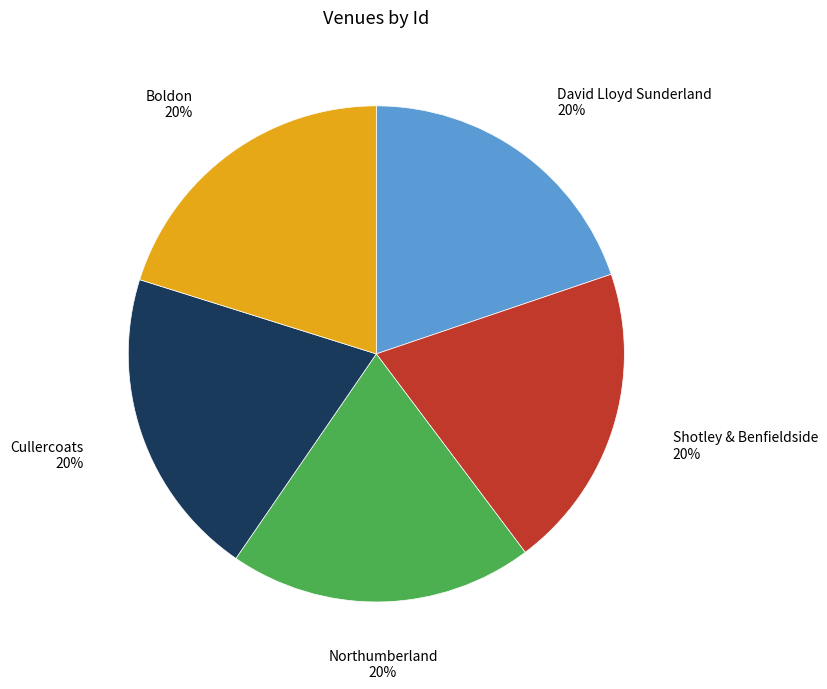

Does any single category account for the majority?

No